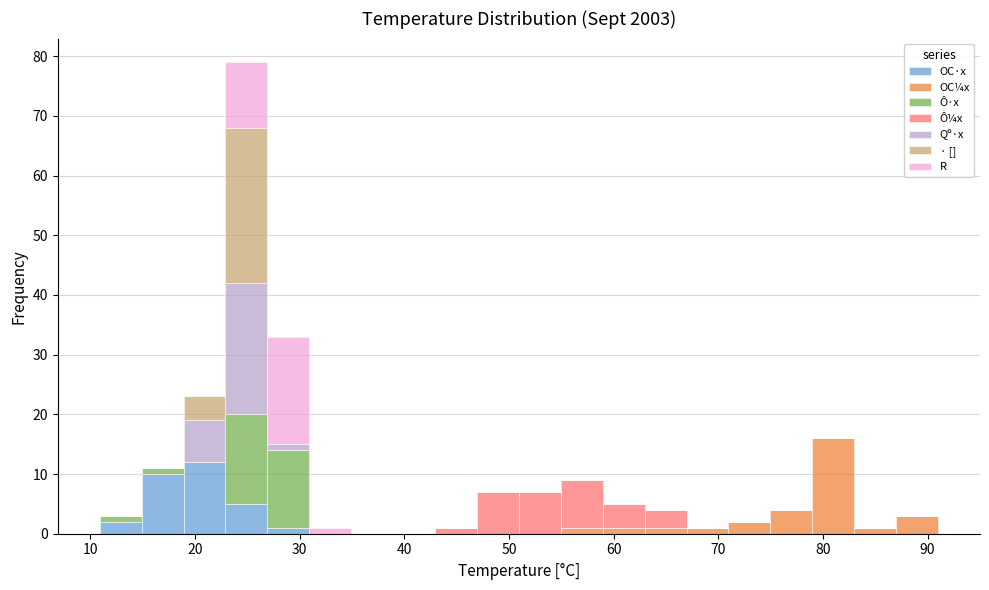

Which range on the x-axis has the tallest stacked bar (by total height)?

23 to 27